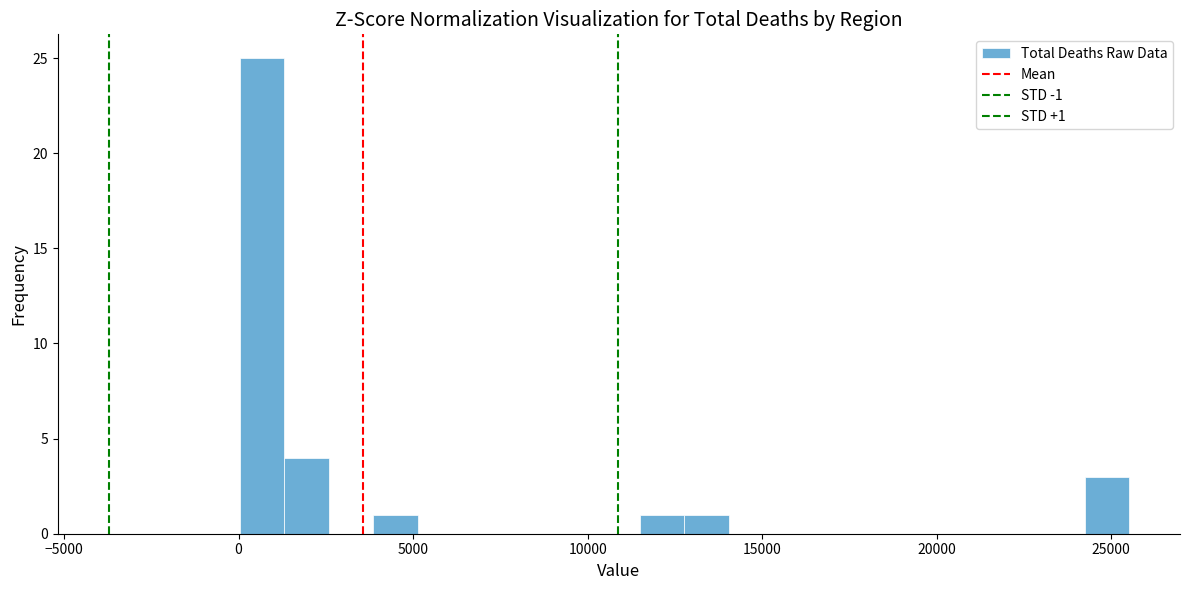

Read against the x-axis, roughly where is the centre of the tallest bar?

500